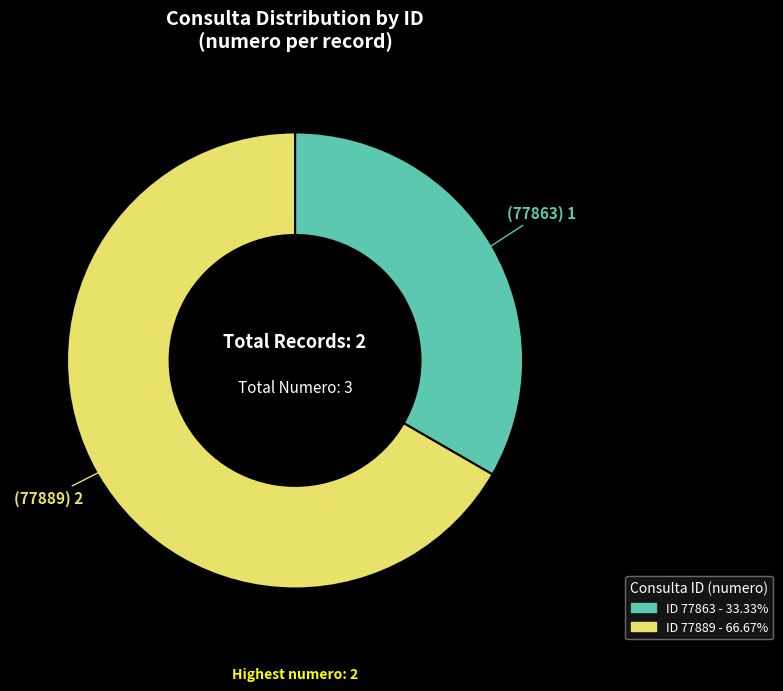

Is there a majority slice in this chart?

Yes